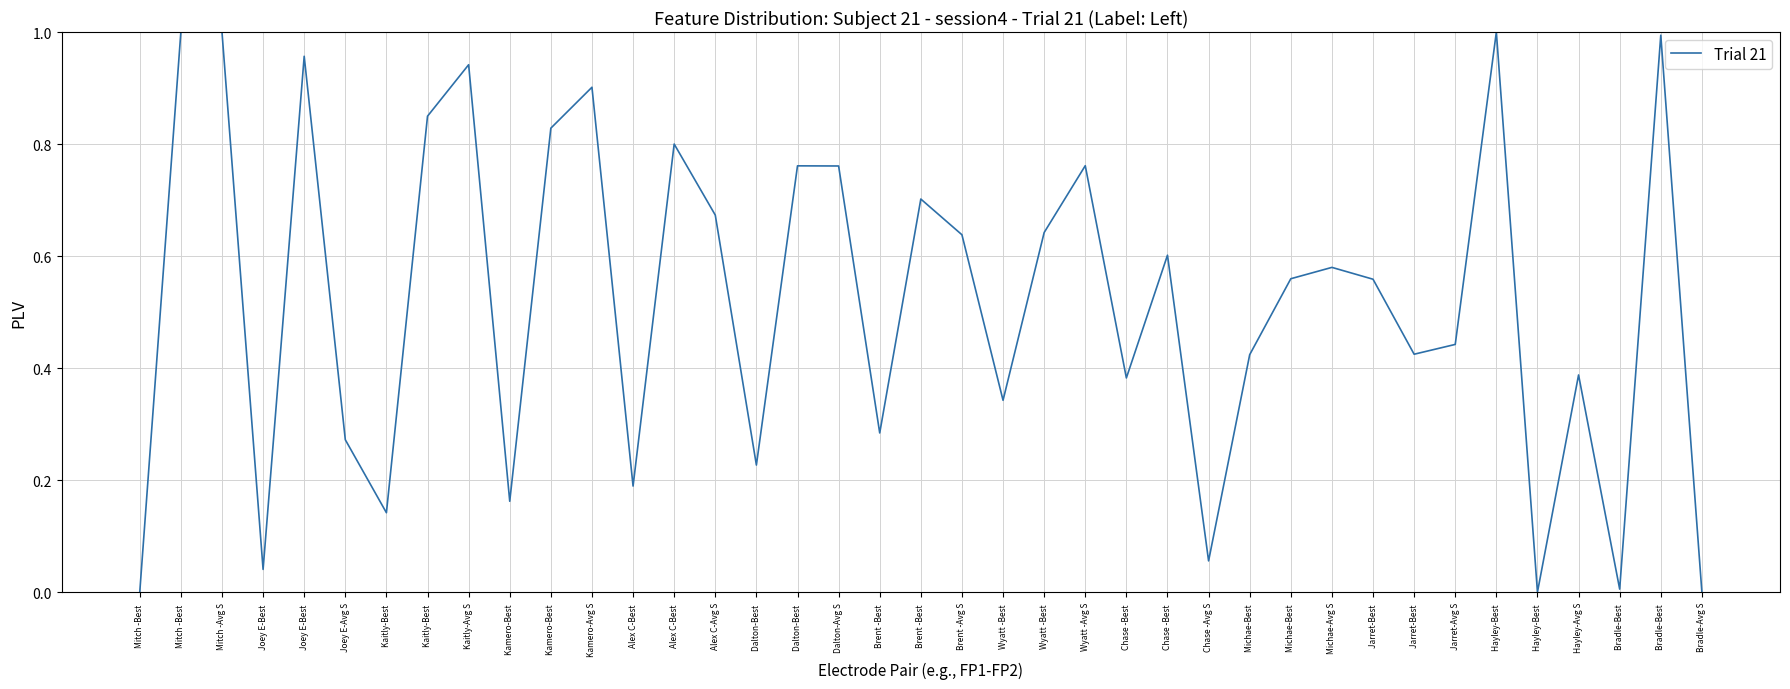

Reading right to left, transcribe all the data shown in this chart.

0.0	1.0	0.0	0.4	0.0	1.0	0.4	0.4	0.6	0.6	0.6	0.4	0.1	0.6	0.4	0.8	0.6	0.3	0.6	0.7	0.3	0.8	0.8	0.2	0.7	0.8	0.2	0.9	0.8	0.2	0.9	0.8	0.1	0.3	1.0	0.0	1.0	1.0	0.0